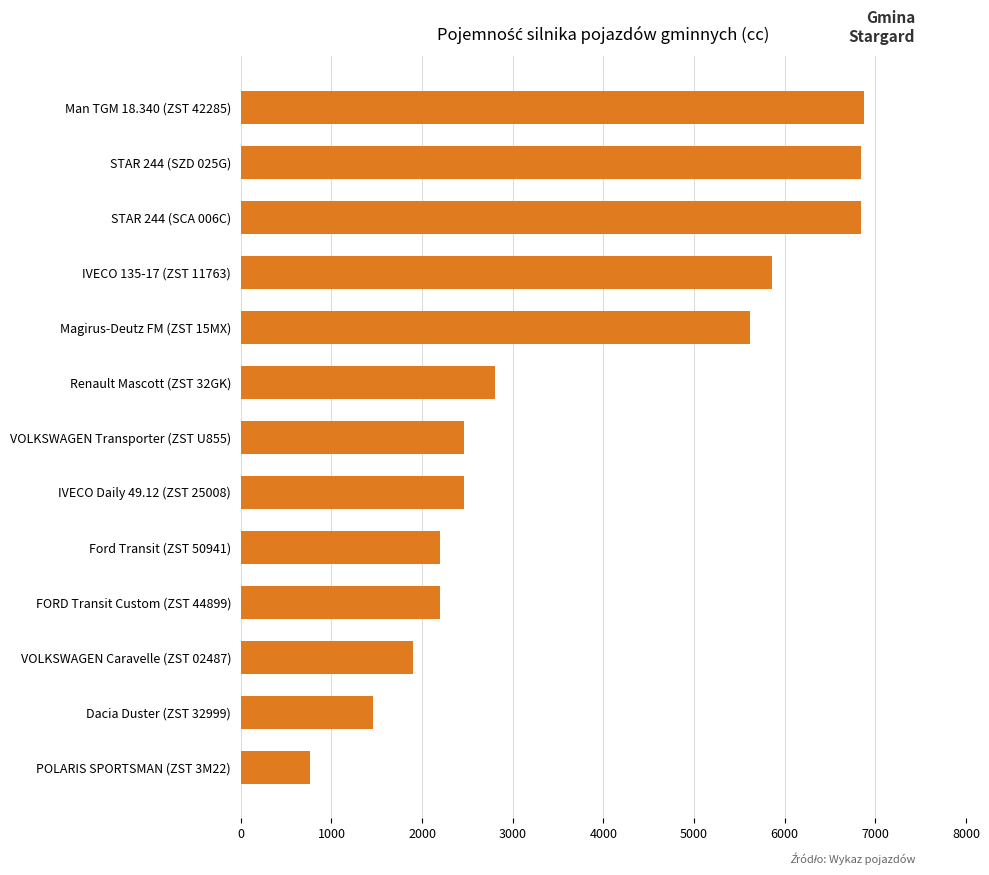

What is the difference between the maximum and minimum values?

6111